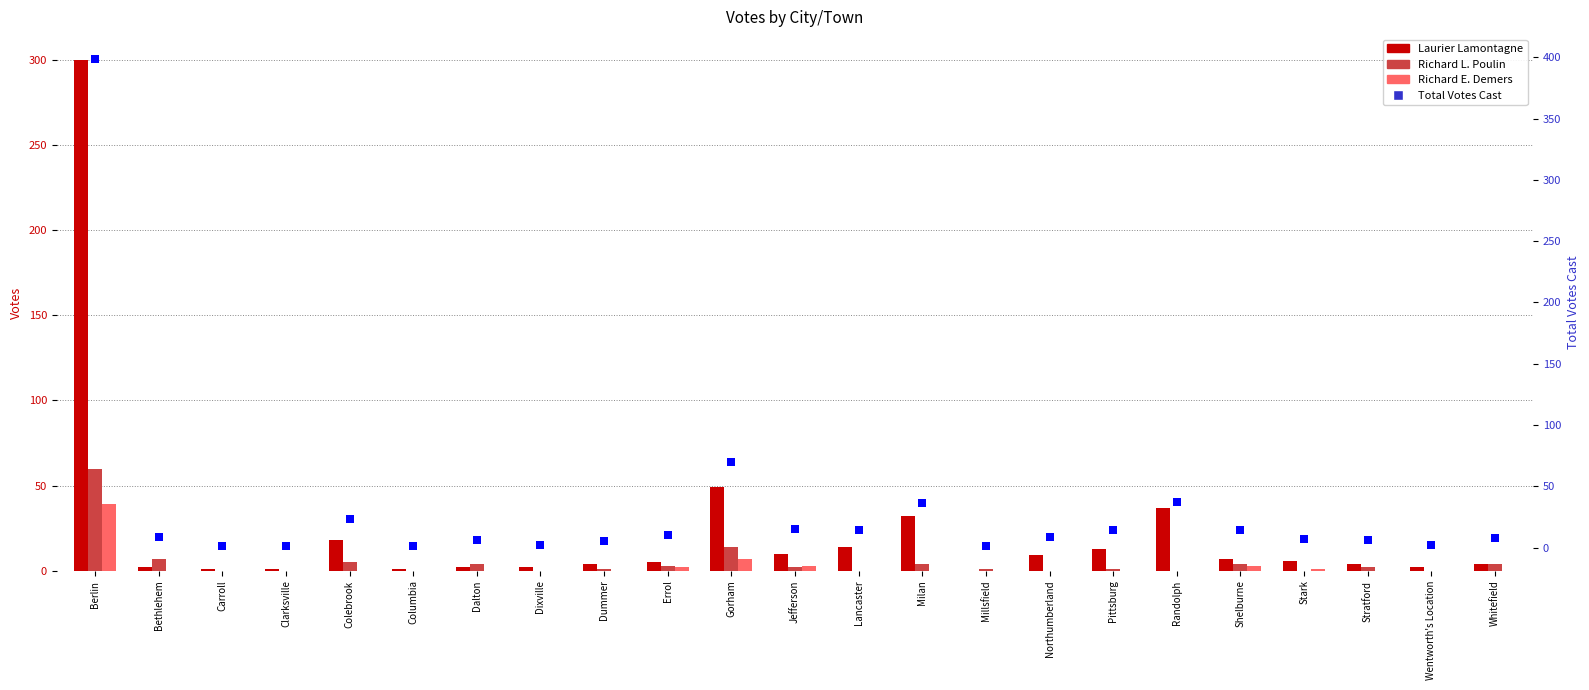

What is the label of the 22nd bar from the right?

Bethlehem